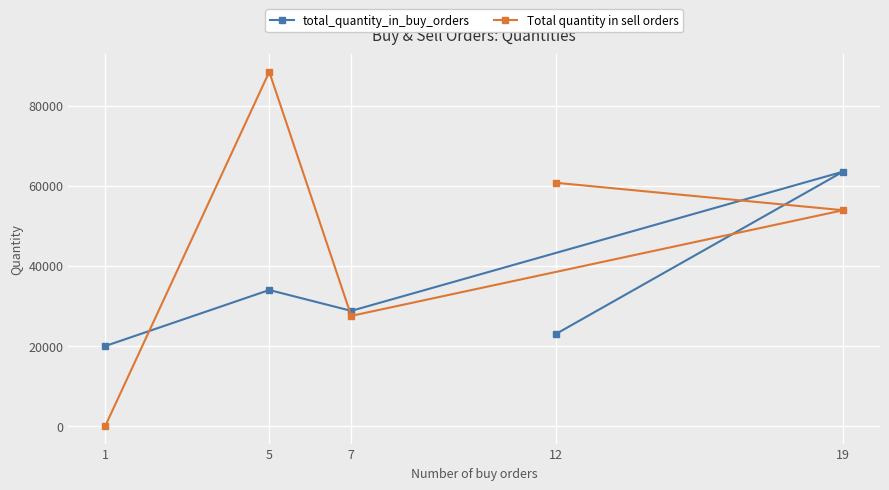

Which category has the highest value across all series?

5